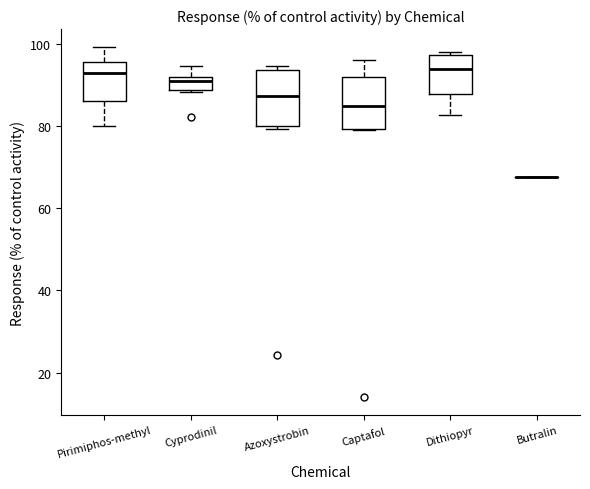

Where does the median line of the box for Azoxystrobin sit on the y-axis? The values are not printed on the chart, so give them approximately, as read against the axis.

88